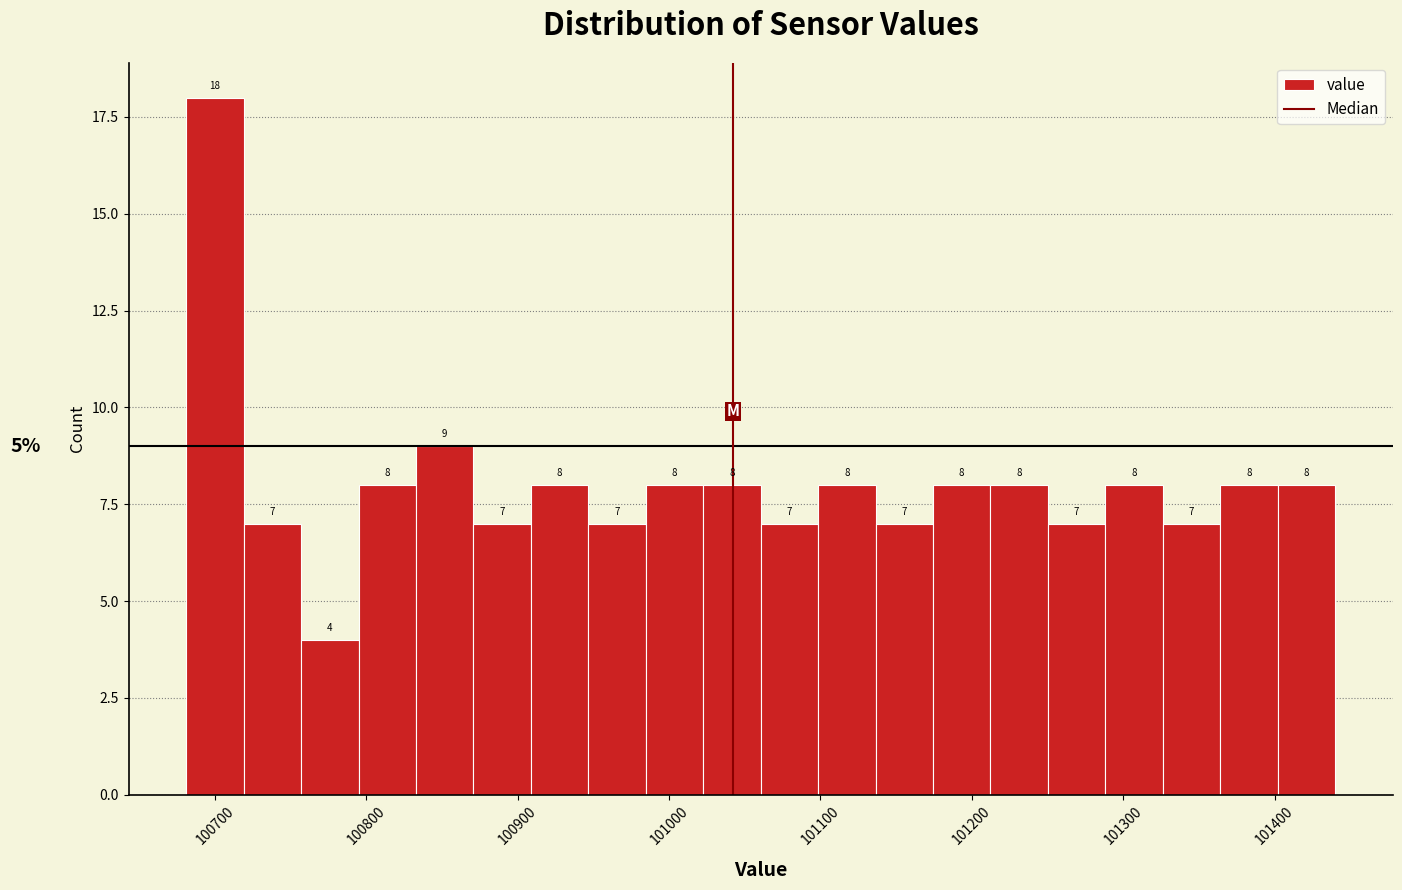

Around what value on the x-axis is the tallest bar? Give the approximate position of its centre, as read against the axis.

100700